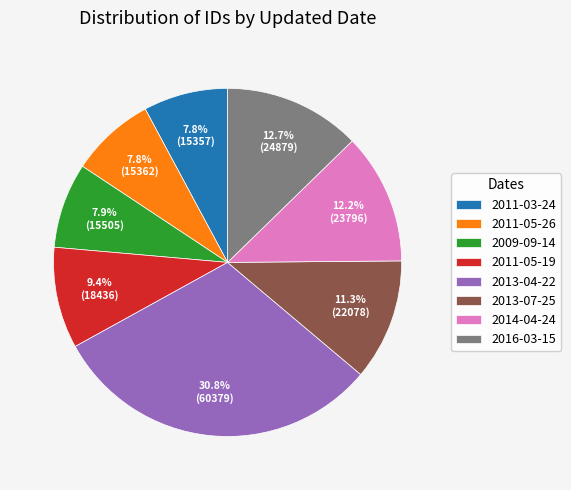

Is it true that 2013-04-22 is 22% of the pie?

False